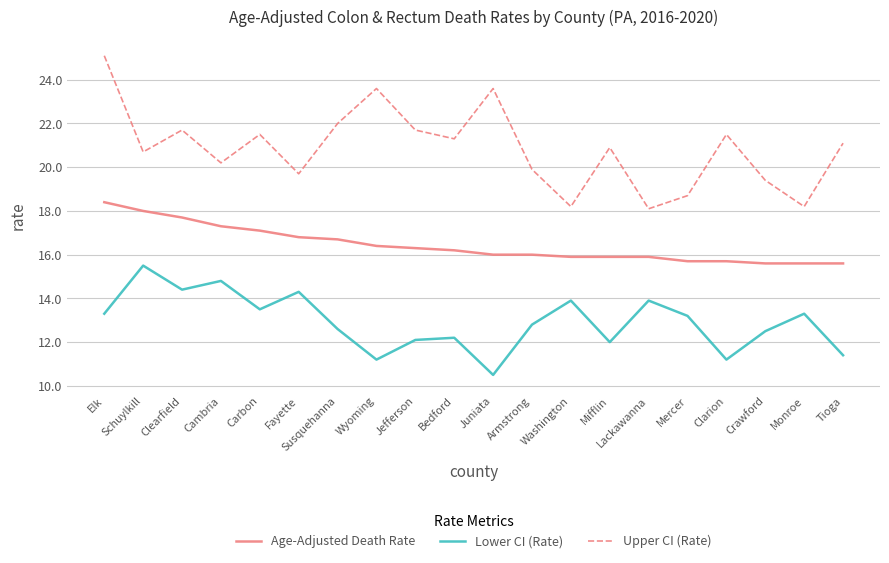

True or false: Age-Adjusted Death Rate and Lower CI (Rate) cross at least once.

False